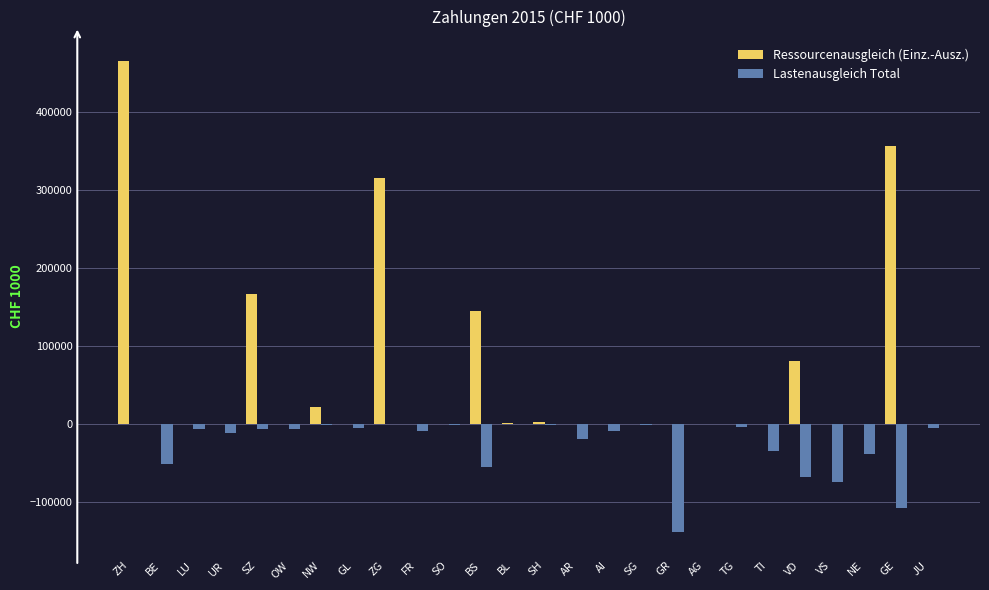

True or false: Lastenausgleich Total has a value of -20856.8 at VD.

False